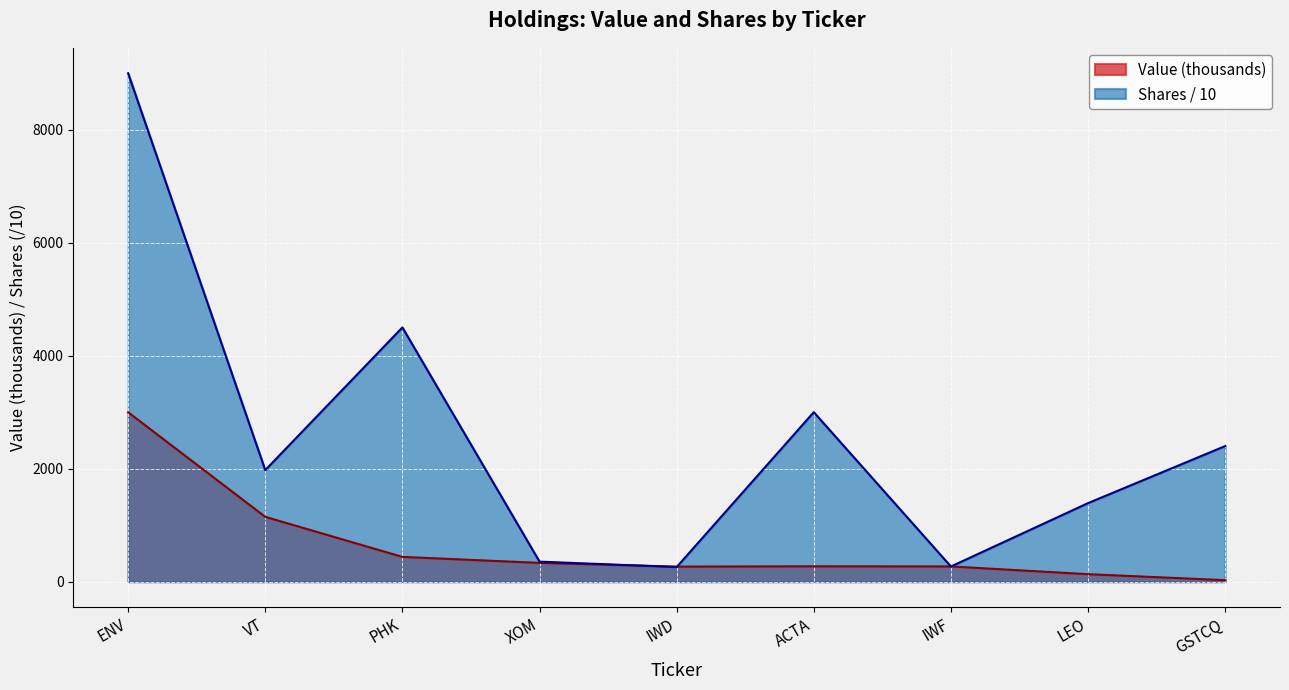

Where is Value (thousands) nearest to the value 1512?

VT